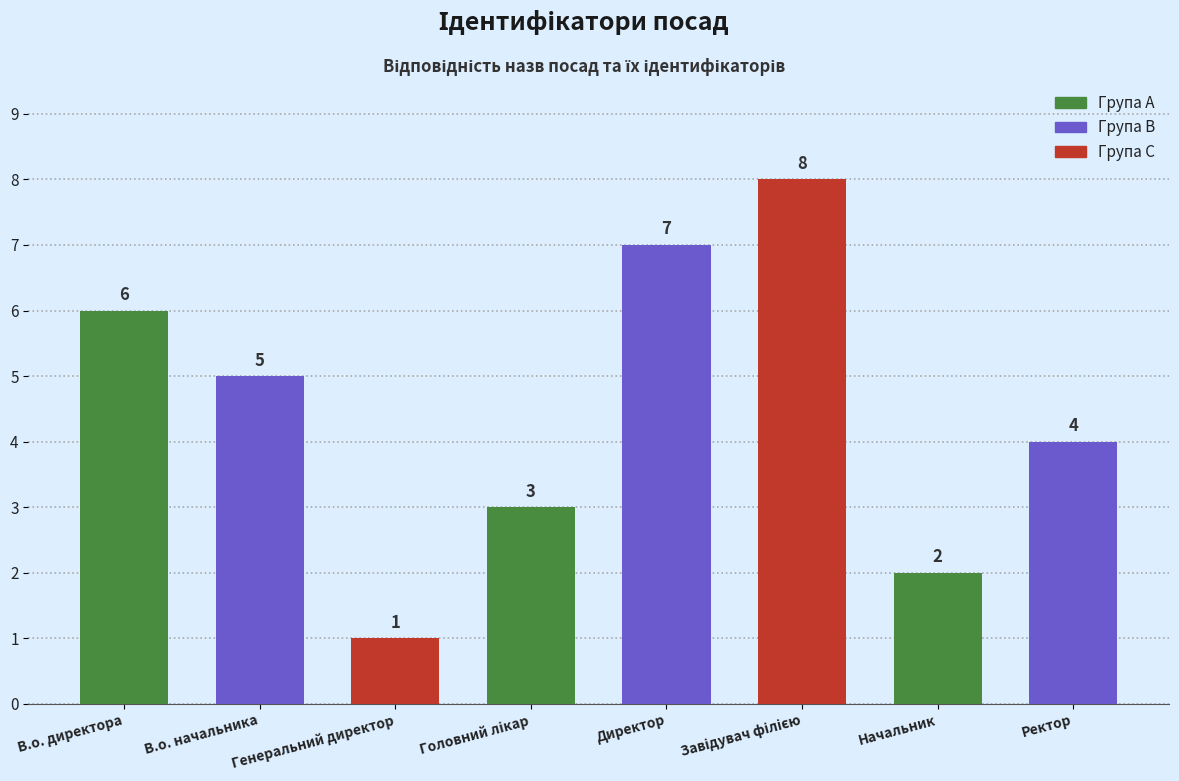

What is the greatest value displayed?

8